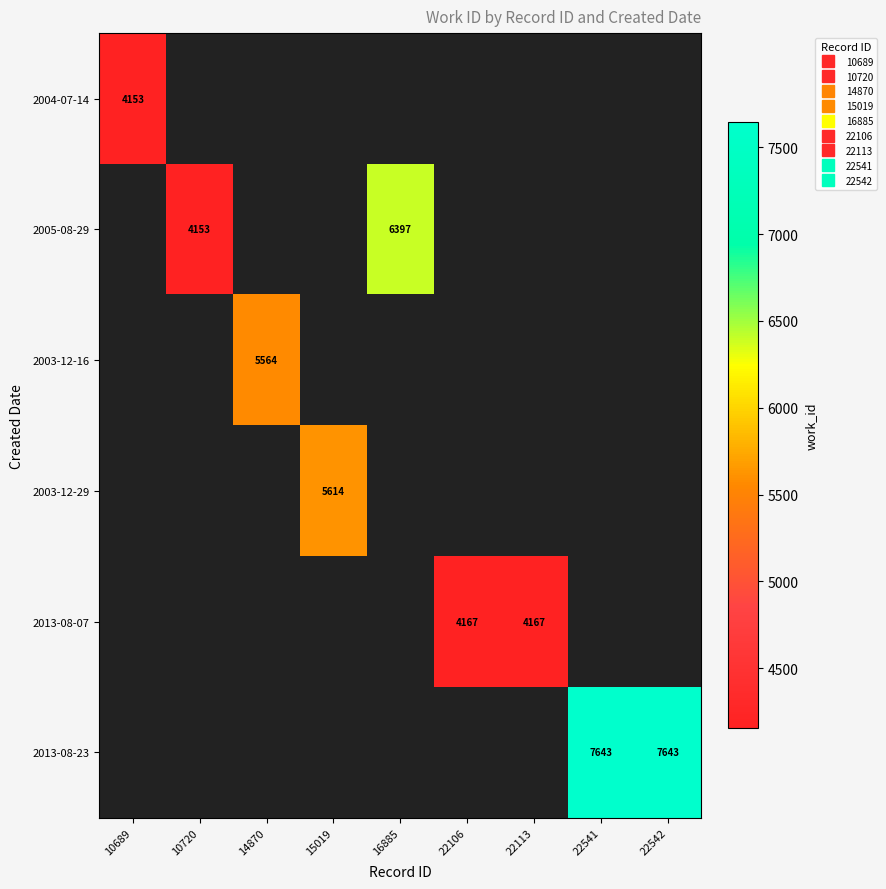

True or false: 2013-08-07 has a value of 4167.0 at 22106.

True